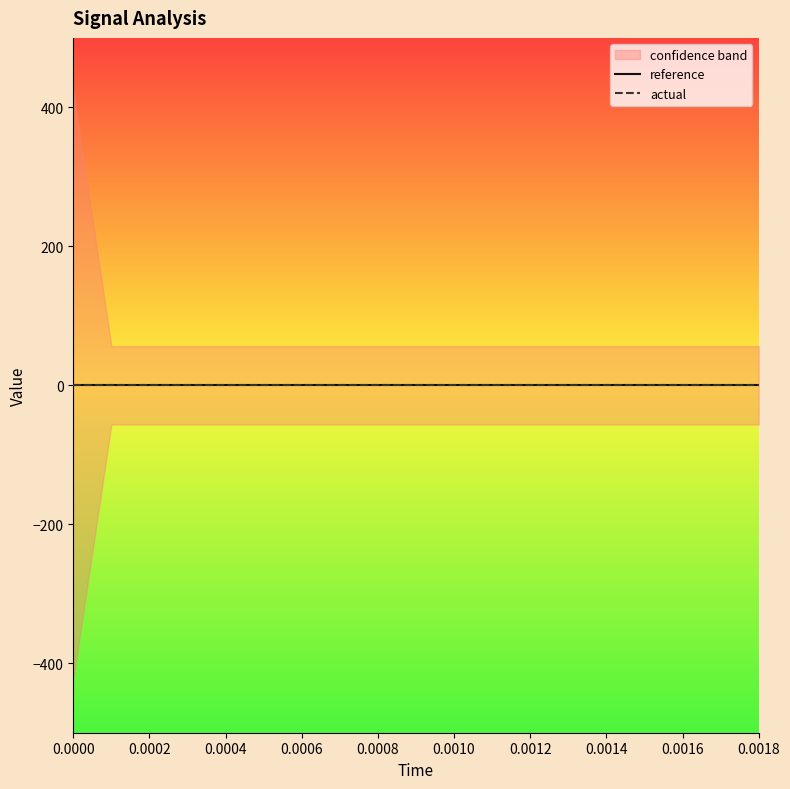

Reading left to right, transcribe all the data shown in this chart.

high: 423.2	56.4	56.4	56.4	56.4	56.4	56.4	56.4	56.4	56.4	56.4	56.4	56.4	56.4	56.4	56.4	56.4	56.4	56.4
low: -423.2	-56.4	-56.4	-56.4	-56.4	-56.4	-56.4	-56.4	-56.4	-56.4	-56.4	-56.4	-56.4	-56.4	-56.4	-56.4	-56.4	-56.4	-56.4
reference: 0.0	0.0	0.0	0.0	0.0	0.0	0.0	0.0	0.0	0.0	0.0	0.0	0.0	0.0	0.0	0.0	0.0	0.0	0.0
actual: 0.0	0.0	0.0	0.0	0.0	0.0	0.0	0.0	0.0	0.0	0.0	0.0	0.0	0.0	0.0	0.0	0.0	0.0	0.0